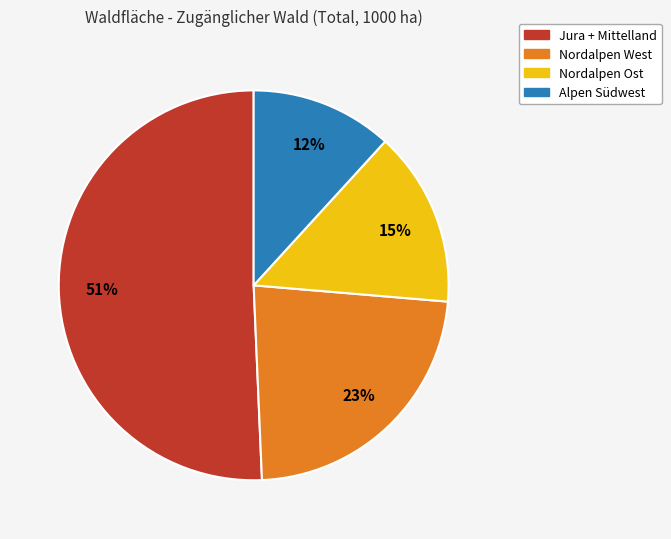

Do Nordalpen Ost and Jura + Mittelland together represent more than half of the pie?

Yes